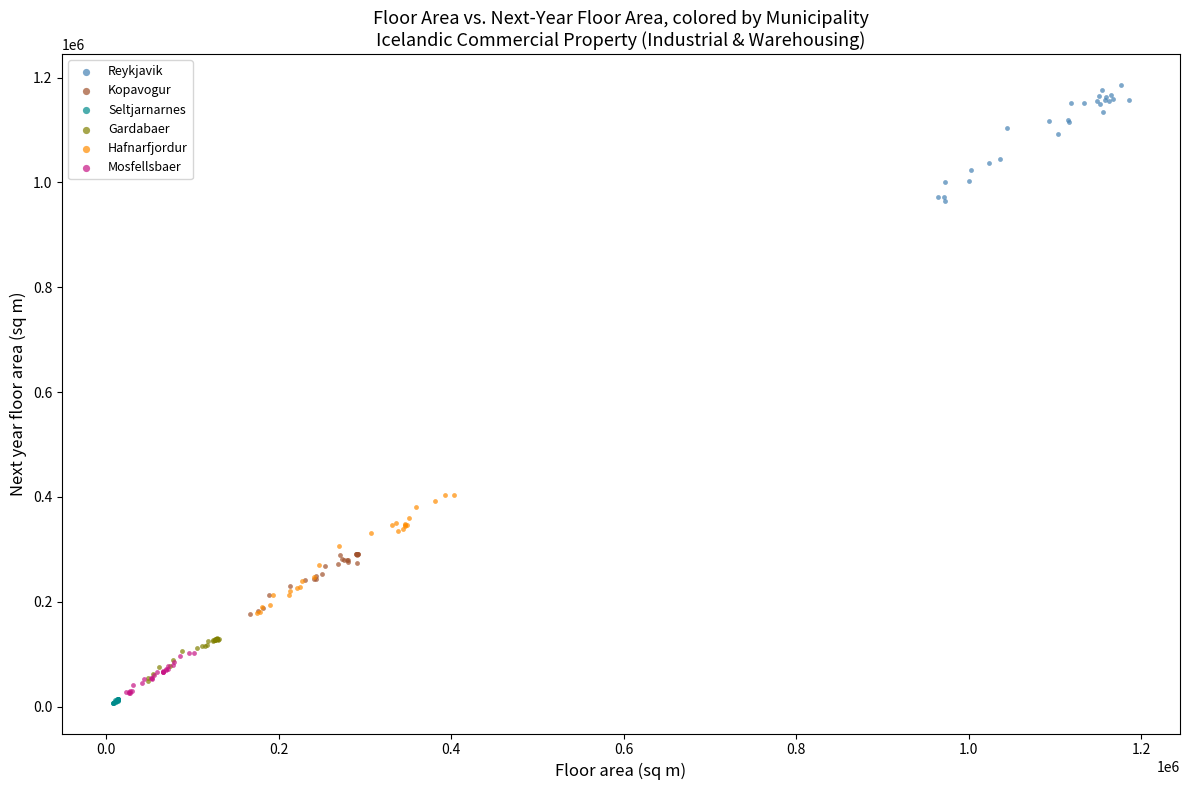

Which series reaches the minimum Y coordinate?

Seltjarnarnes